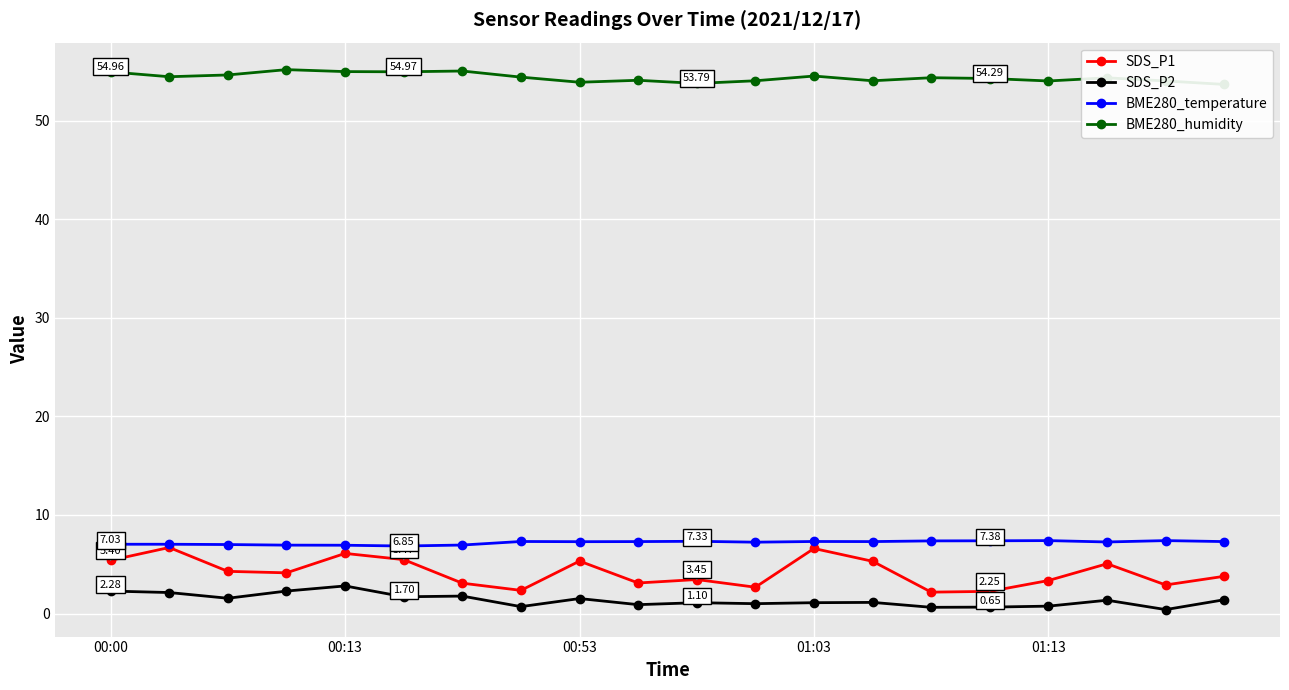

True or false: SDS_P1 has more than 0 interior local peaks.

True